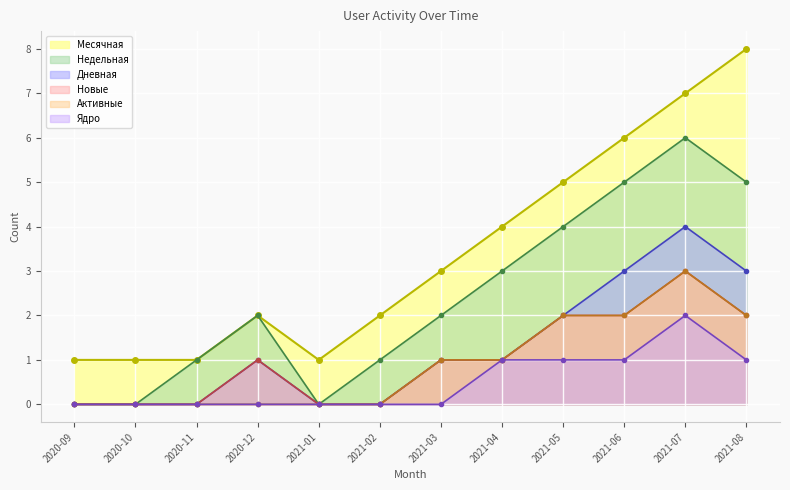

How many positive values does the Дневная series have?

7